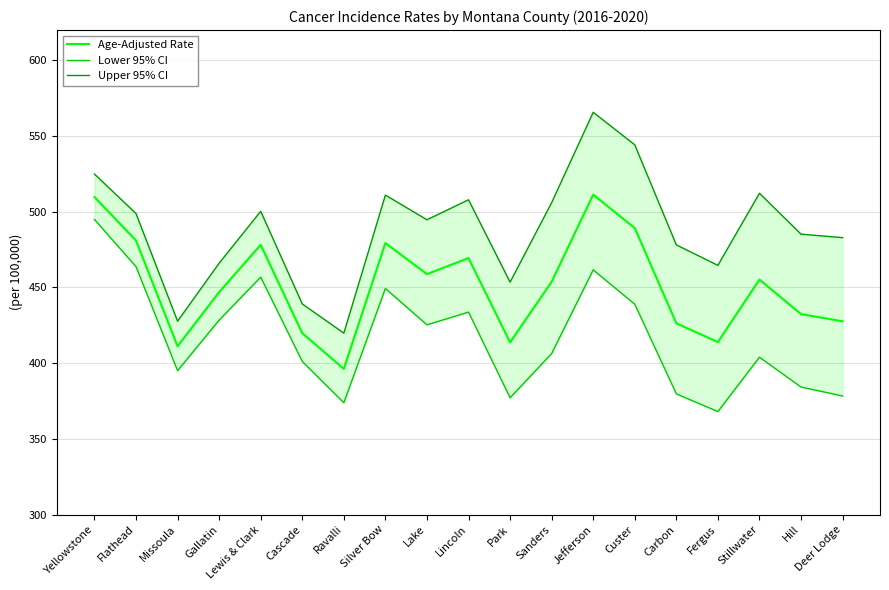

Which series has the widest spread of values?

Upper 95% CI